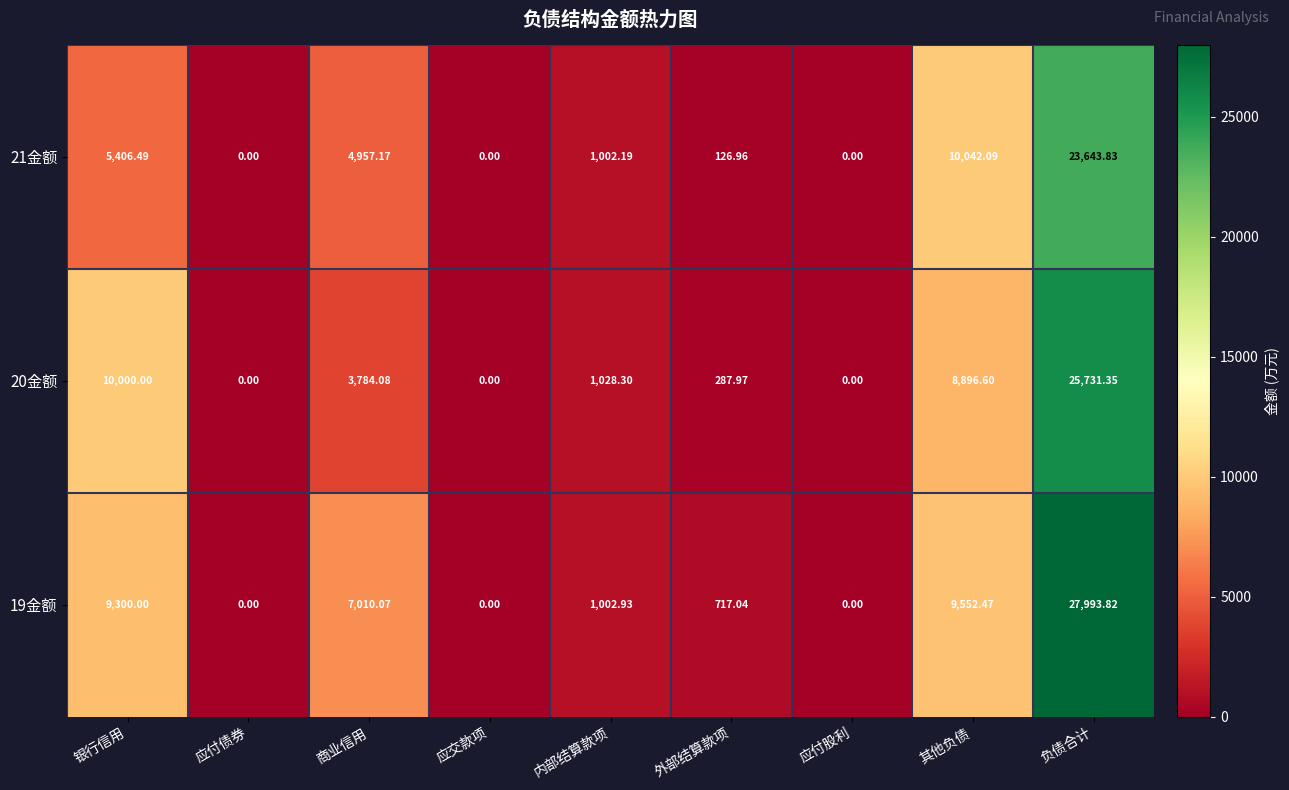

At how many categories does at least one series exceed 9842?

3